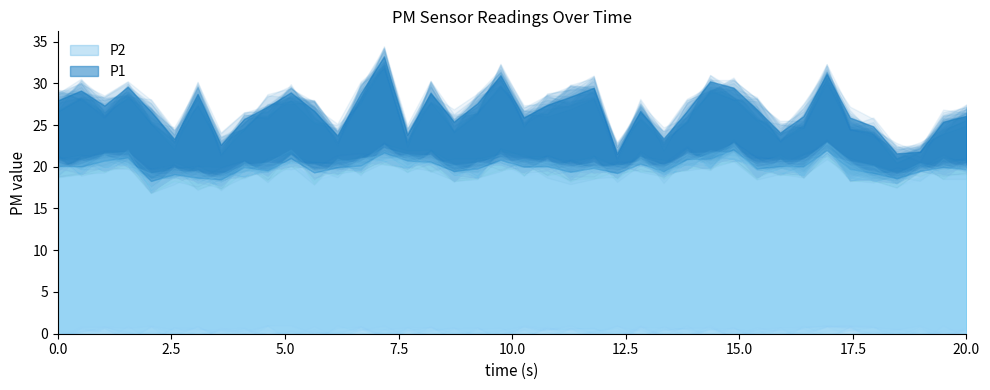

Which series has the widest spread of values?

P1